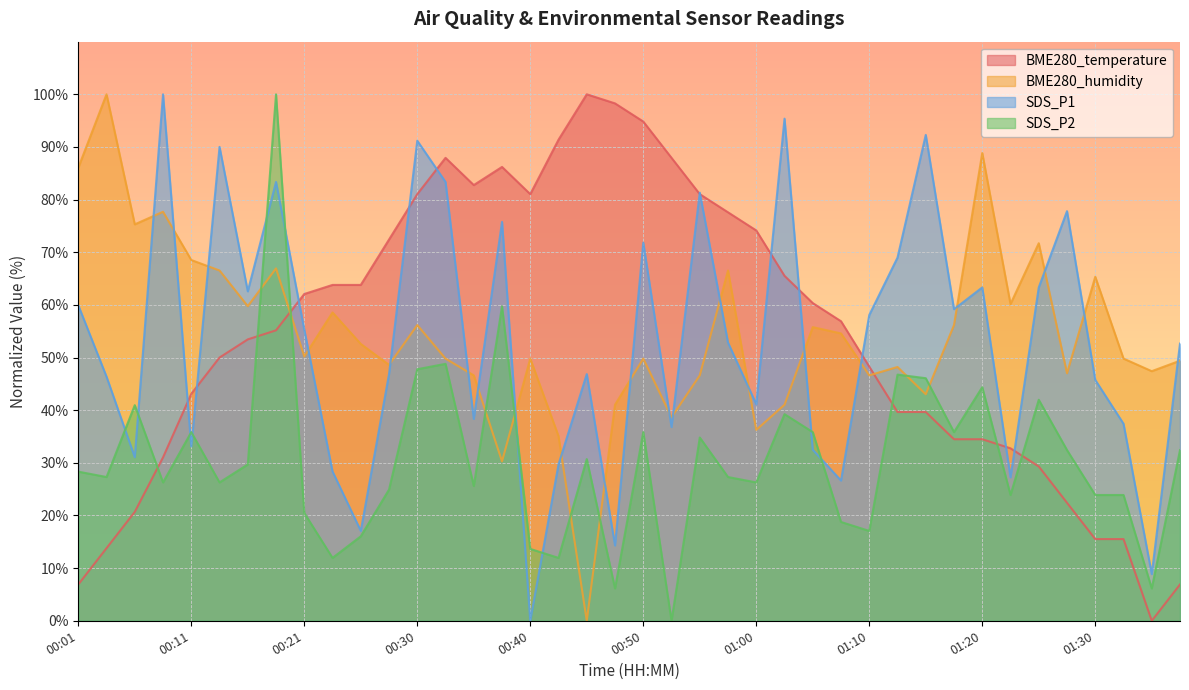

In BME280_humidity, how many points are higher than both neighbors (excluding endpoints)?

13